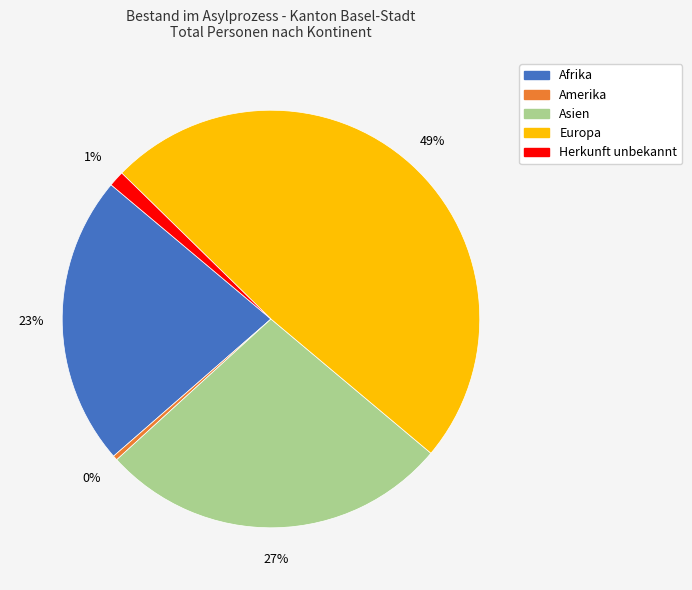

To the nearest percent, what is the average slice percentage?

20%